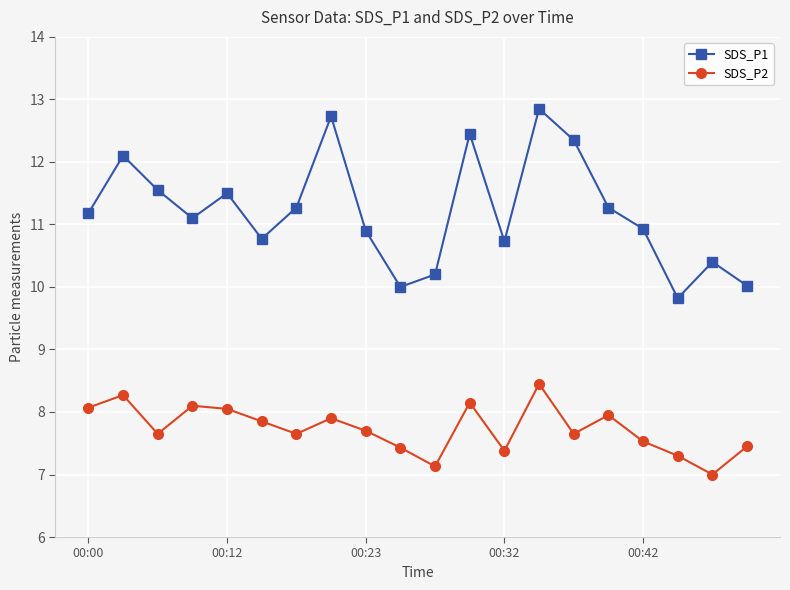

True or false: SDS_P2 and SDS_P1 intersect in this chart.

False